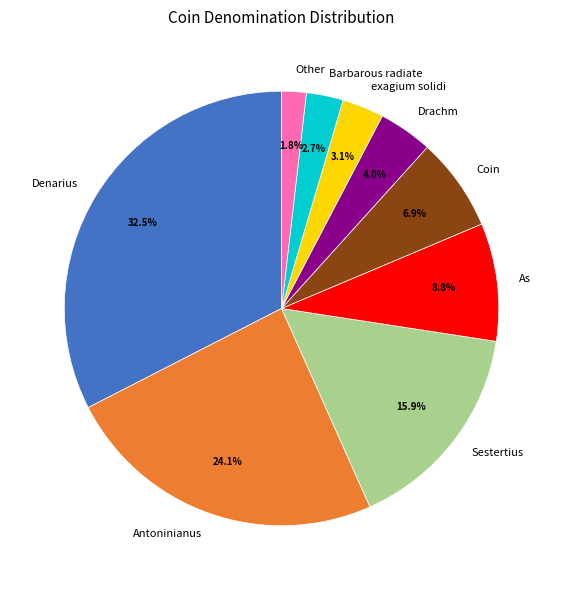

Combined, do Drachm and Other account for over 50%?

No